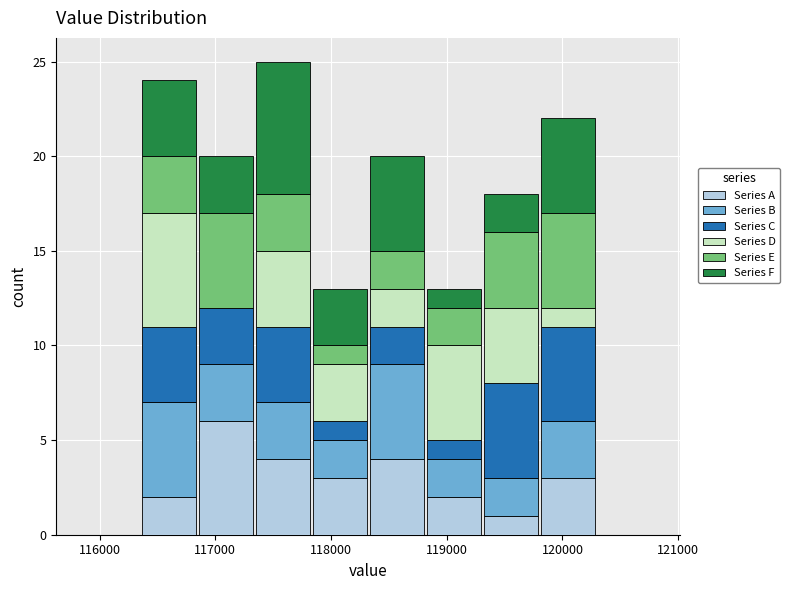

Reading left to right, transcribe this chart: for each stacked bar, give the range it covers on the x-axis and its total height. Neither the bar edges nor the heights are printed on the chart, so give them approximately, as read against the axes.

115900 to 116400: 0
116400 to 116800: 24
116800 to 117300: 20
117300 to 117800: 25
117800 to 118300: 13
118300 to 118800: 20
118800 to 119300: 13
119300 to 119800: 18
119800 to 120300: 22
120300 to 120800: 0